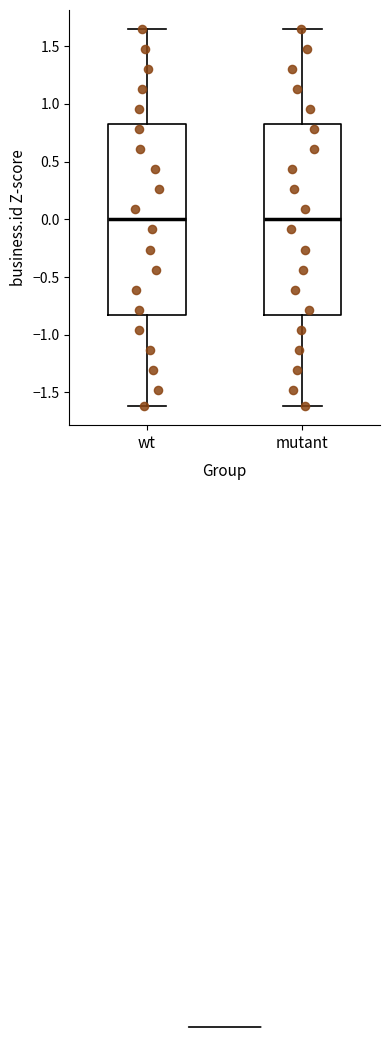

Reading left to right, transcribe this box plot: for each box, give where its median line is, the range the box spans, and where its two whiskers end, as read against the y-axis. The values are not printed on the chart, so give them approximately, as read against the axis.

wt: median 0.00, box -0.85 to 0.80, whiskers -1.60 to 1.65
mutant: median 0.00, box -0.85 to 0.80, whiskers -1.60 to 1.65